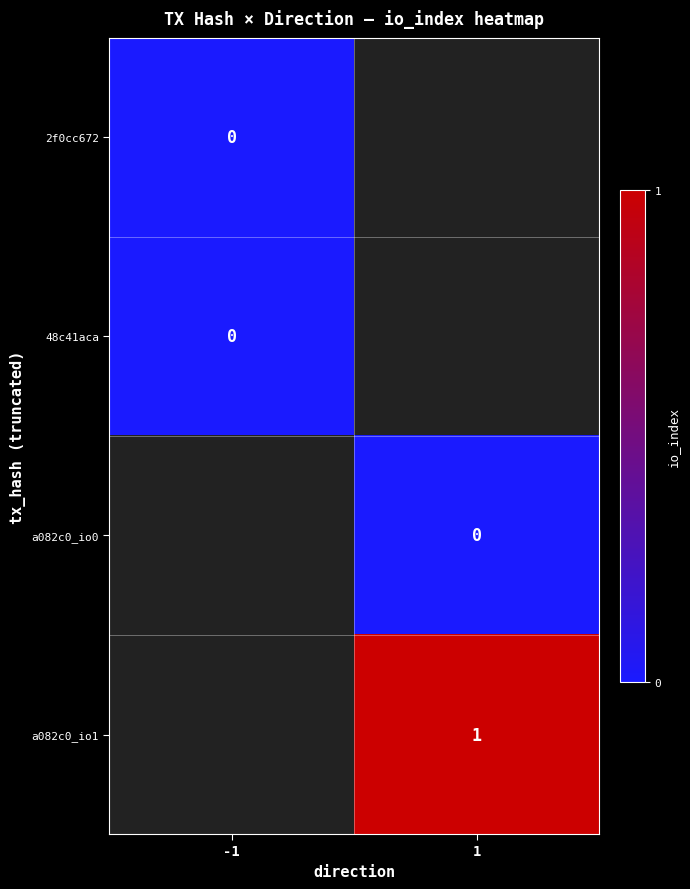

Is it true that a082c0_io1 equals 0 at 1?

False